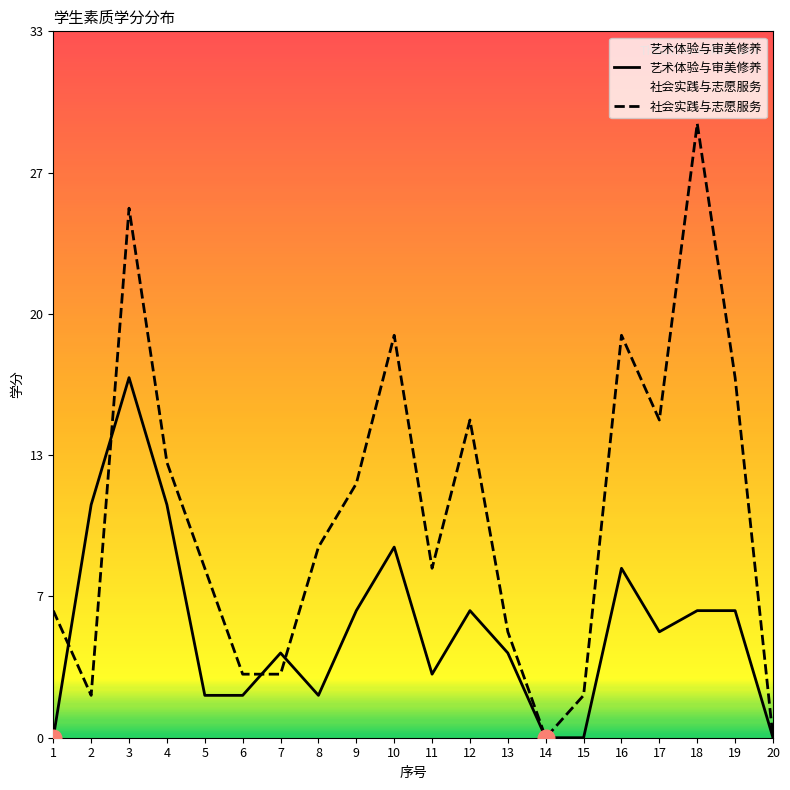

Which series has the largest total across all categories?

社会实践与志愿服务